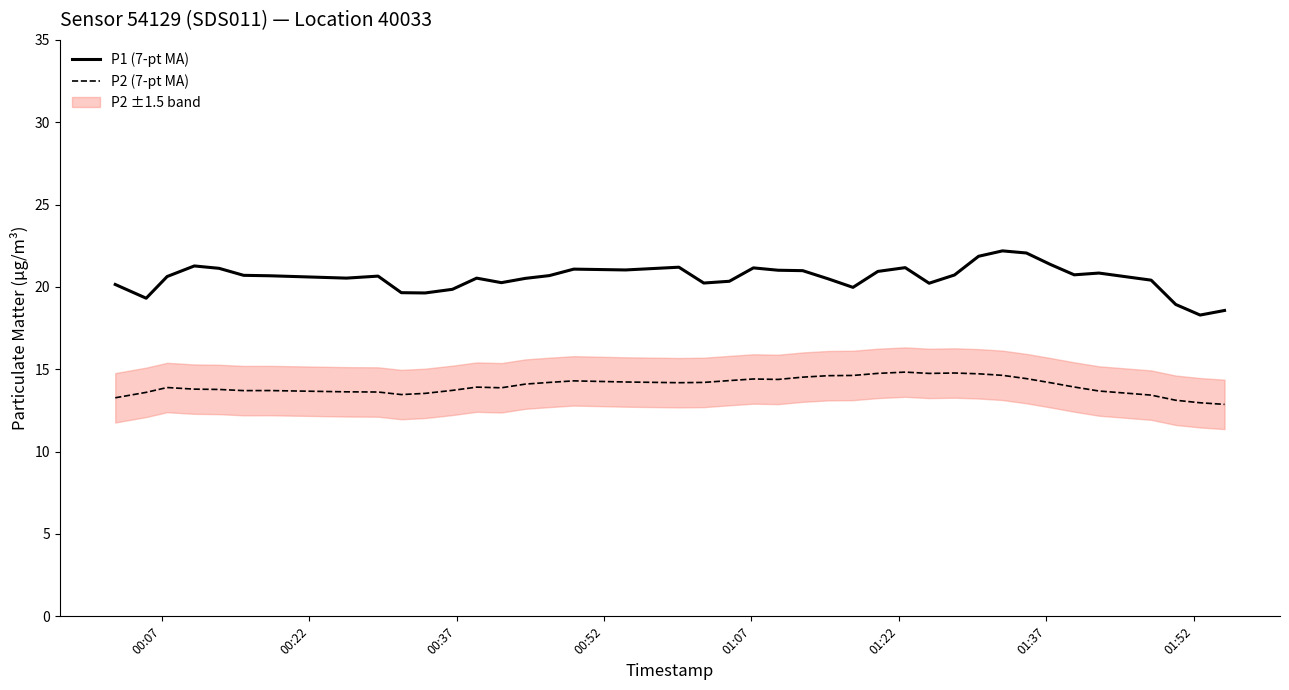

True or false: P2 (7-pt MA) has more than 1 interior local peaks.

True